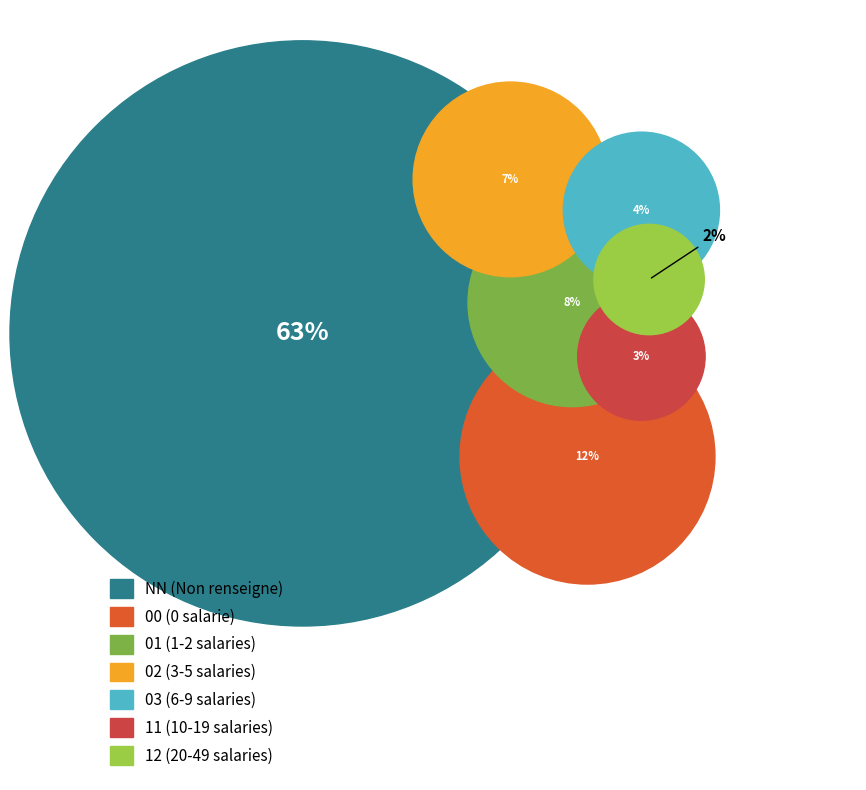

Rank the categories by value from highest to lowest.

NN, 00, 01, 02, 03, 11, 12